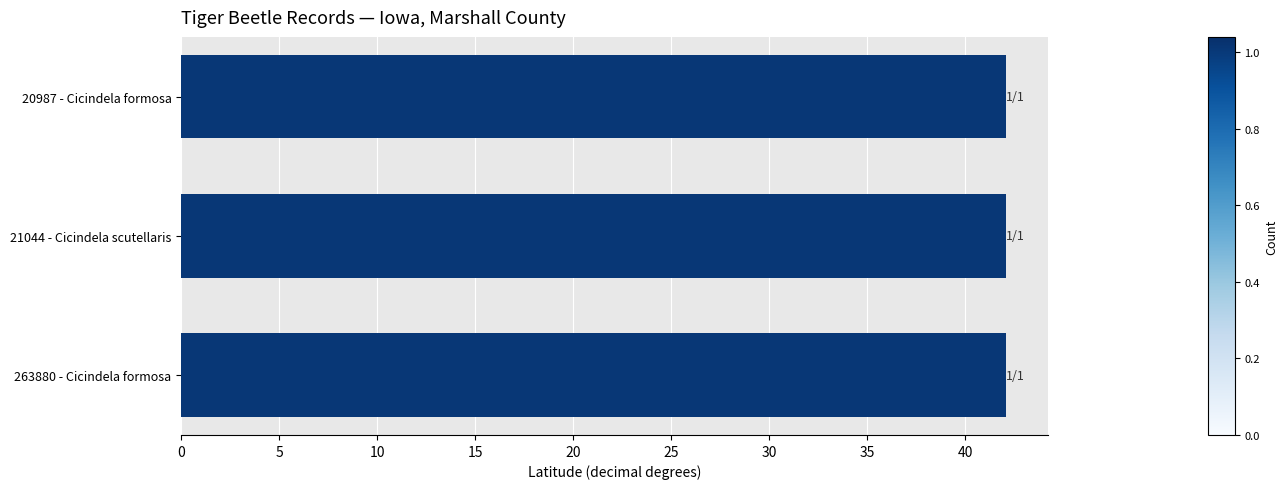

What is the sum of the values at 263880 - Cicindela formosa and 21044 - Cicindela scutellaris?

84.2